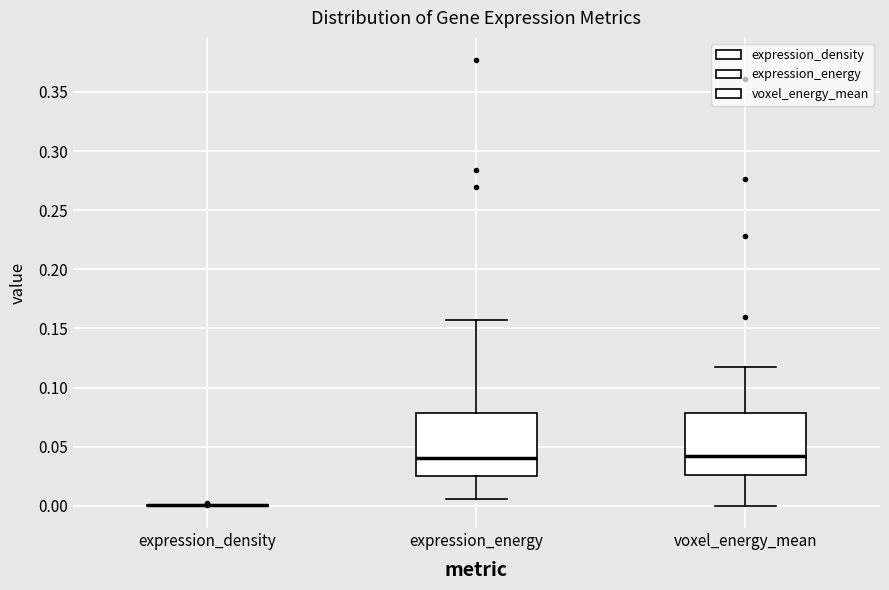

Reading left to right, read every box against the y-axis: the position of its median line, the range the box covers, and the ends of its whiskers. The values are not printed on the chart, so give them approximately, as read against the axis.

expression_density: box collapsed to a line at 0.000, whiskers 0.000 to 0.000
expression_energy: median 0.040, box 0.025 to 0.080, whiskers 0.005 to 0.155
voxel_energy_mean: median 0.040, box 0.025 to 0.080, whiskers 0.000 to 0.115